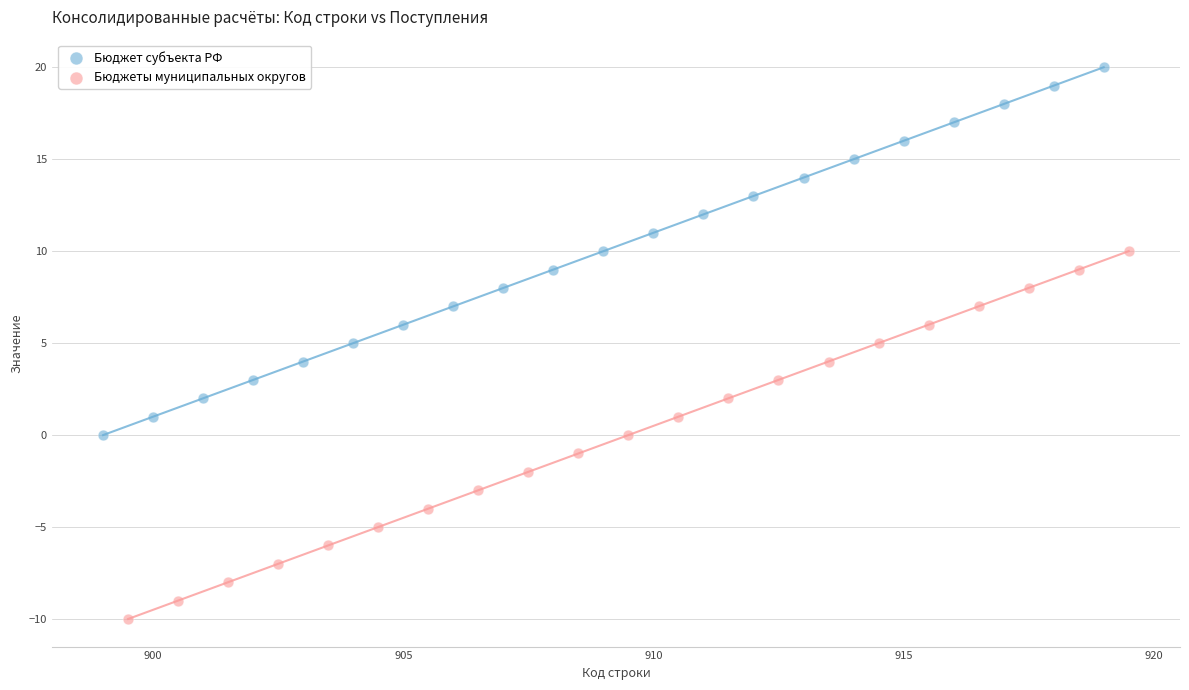

Which series reaches the maximum Y coordinate?

Бюджет субъекта РФ